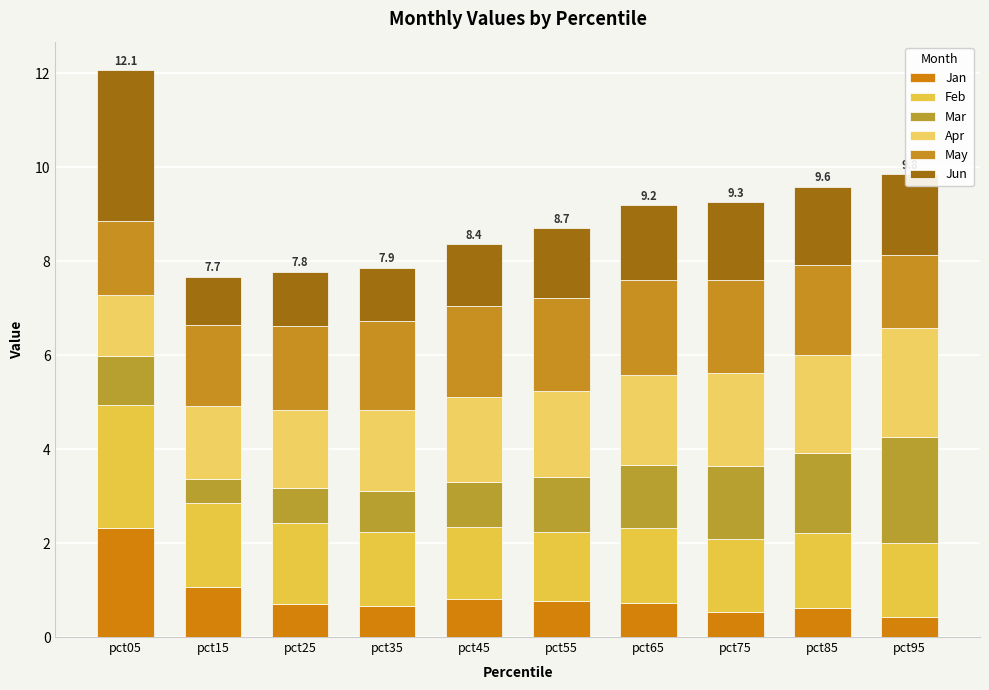

Is it true that May equals 2.4 at pct95?

False